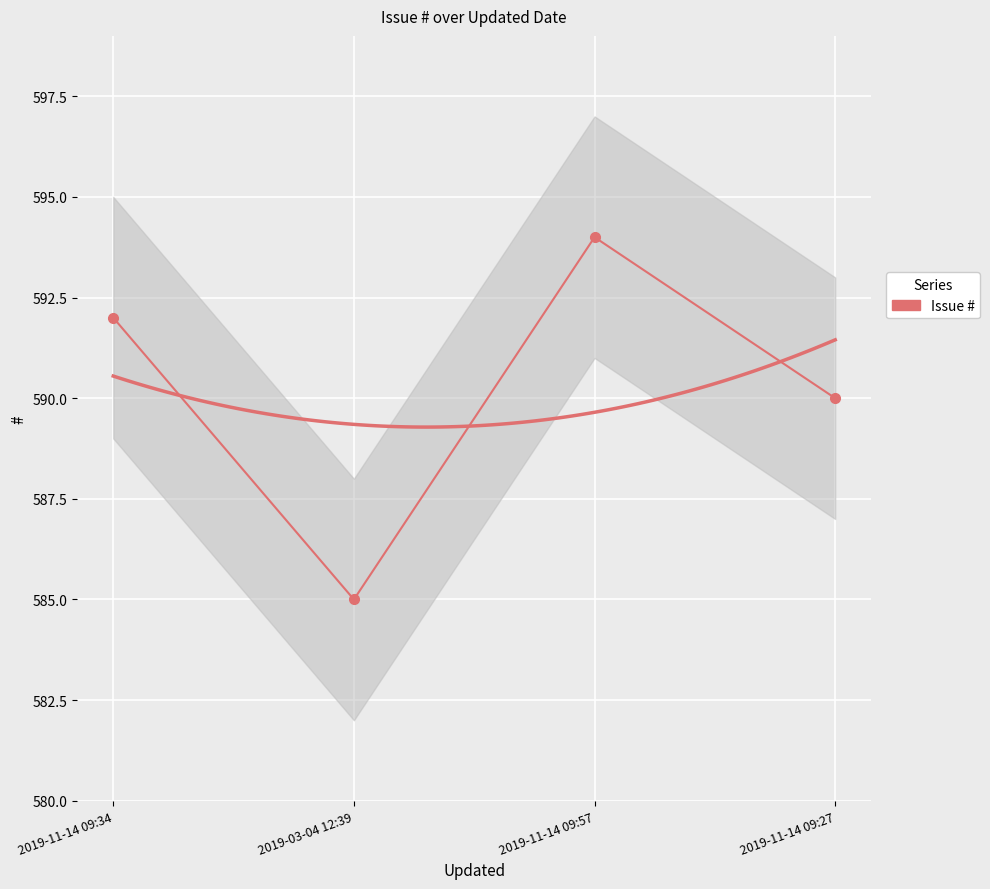

Rank the categories by value from lowest to highest.

2019-03-04 12:39, 2019-11-14 09:27, 2019-11-14 09:34, 2019-11-14 09:57